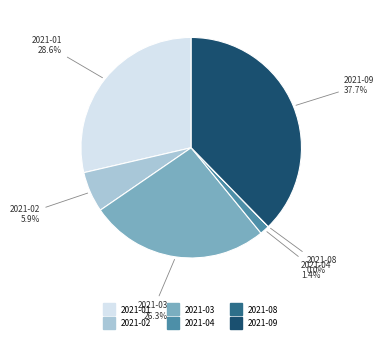

Between 2021-02 and 2021-09, which is larger?

2021-09